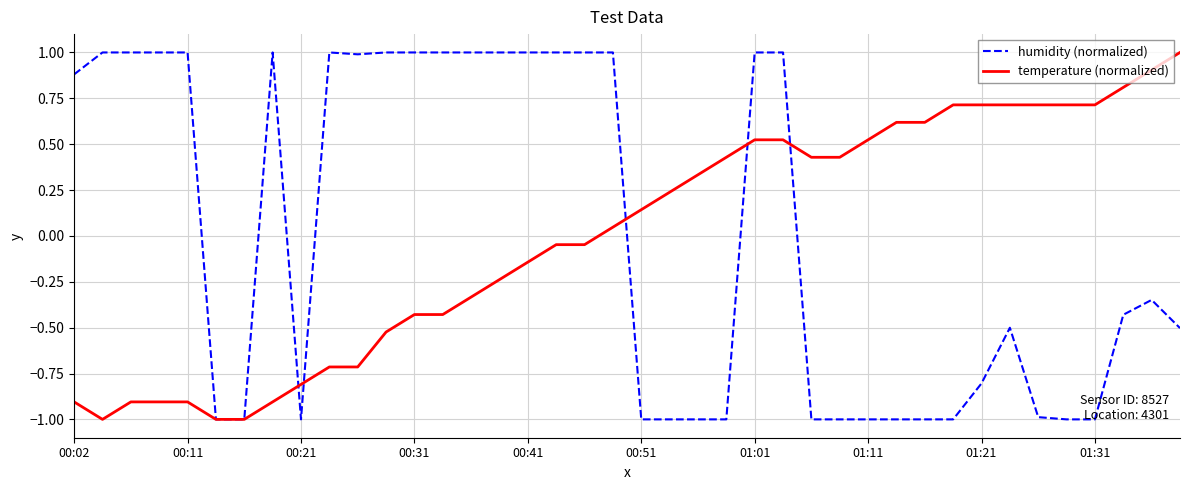

What is the minimum value for humidity (normalized)?

-1.0